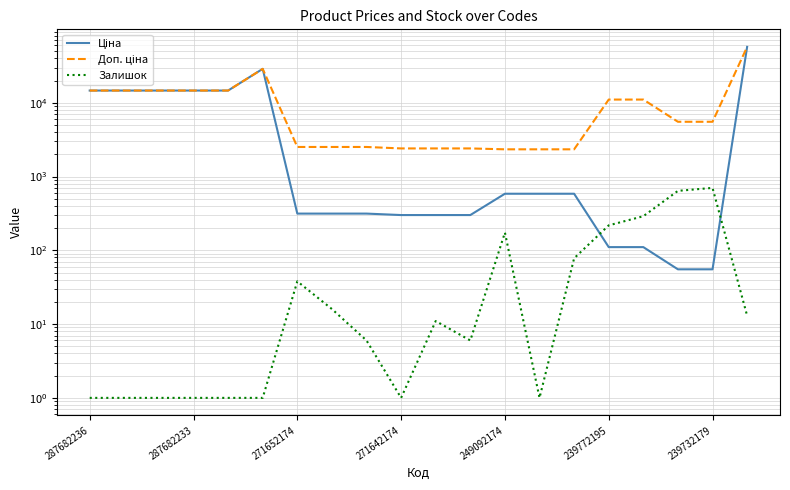

Rank the series by their maximum value, from highest to lowest.

Ціна, Доп. ціна, Залишок